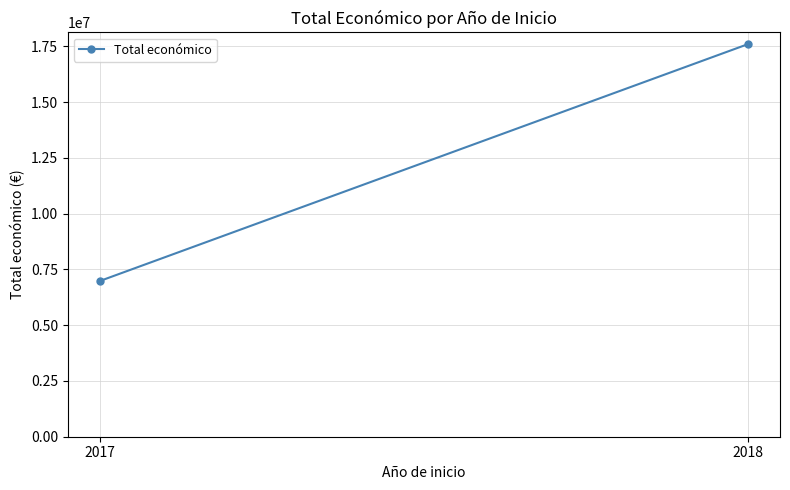

Which category has the lowest value across all series?

2017